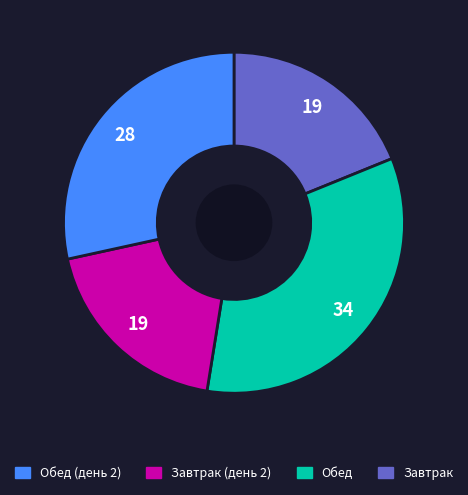

Is there a majority slice in this chart?

No